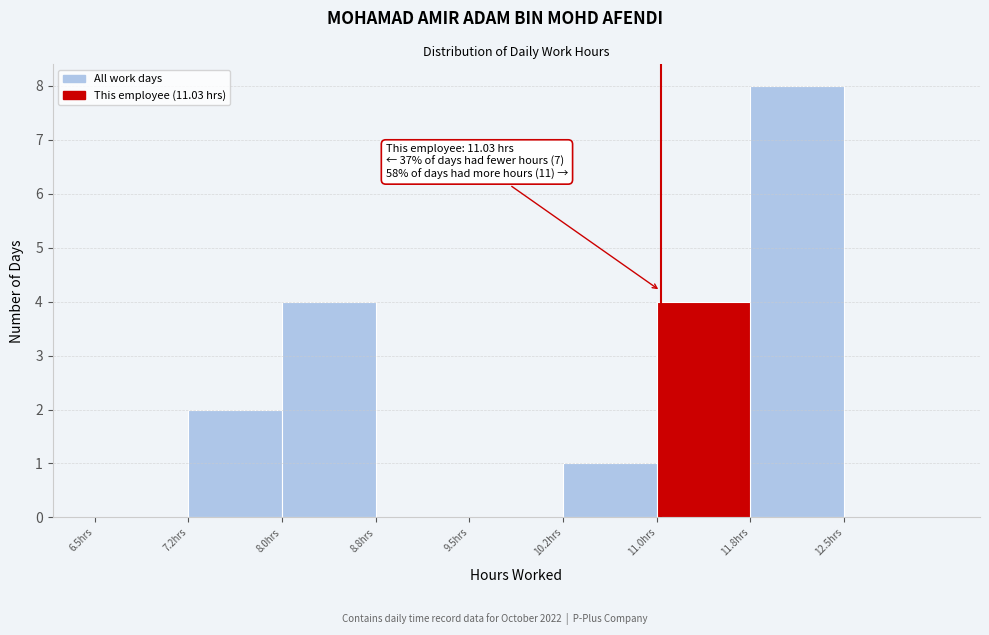

Which range on the x-axis has the tallest bar?

11.75 to 12.50